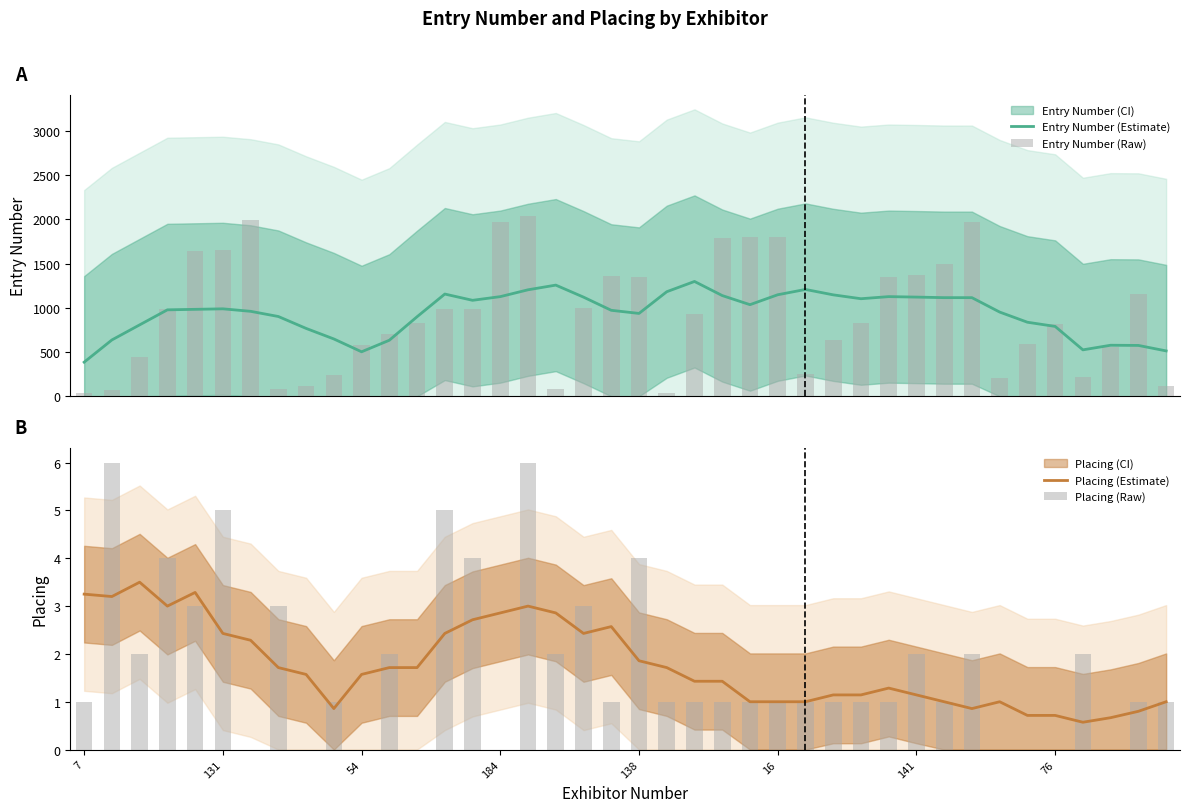

The value of Placing (Raw) at 12 is 0.0. True or false?

True